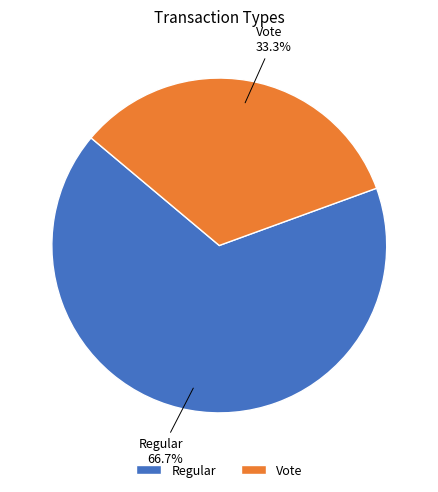

True or false: Vote accounts for 44% of the total.

False